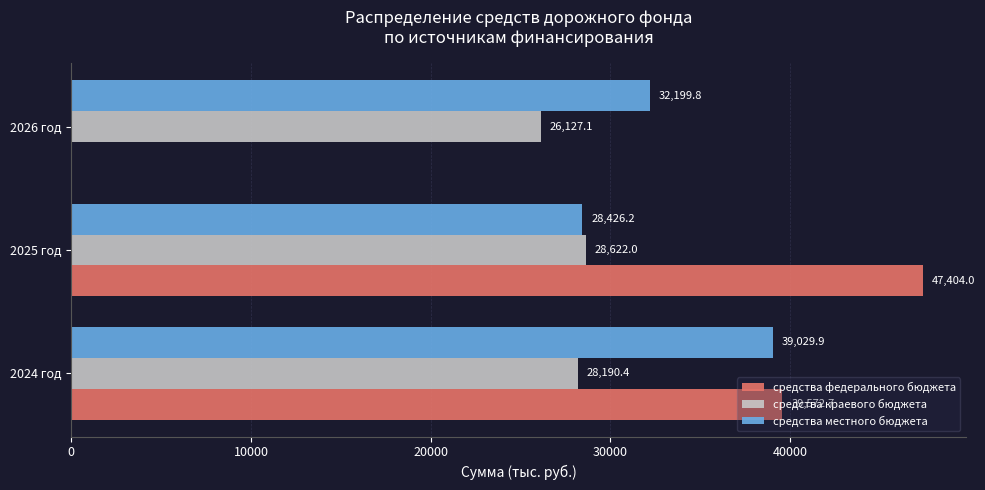

What are all the series names shown in the legend?

средства федерального бюджета, средства краевого бюджета, средства местного бюджета